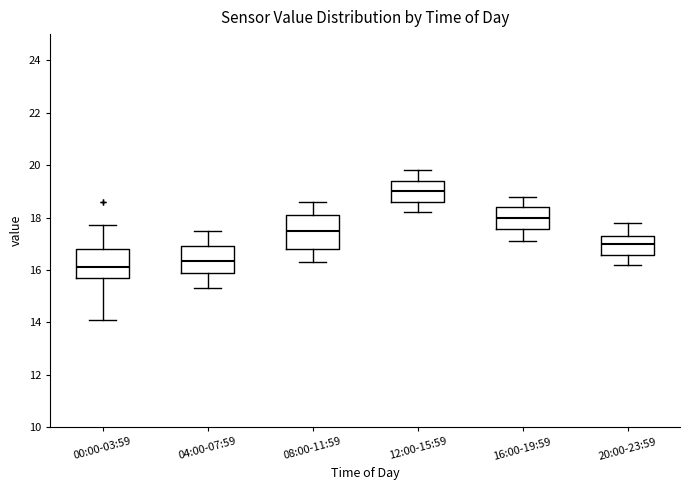

Reading left to right, read every box against the y-axis: the position of its median line, the range the box covers, and the ends of its whiskers. The values are not printed on the chart, so give them approximately, as read against the axis.

00:00-03:59: median 16.2, box 15.8 to 16.8, whiskers 14.2 to 17.8
04:00-07:59: median 16.4, box 16.0 to 17.0, whiskers 15.4 to 17.6
08:00-11:59: median 17.6, box 16.8 to 18.2, whiskers 16.4 to 18.6
12:00-15:59: median 19.0, box 18.6 to 19.4, whiskers 18.2 to 19.8
16:00-19:59: median 18.0, box 17.6 to 18.4, whiskers 17.2 to 18.8
20:00-23:59: median 17.0, box 16.6 to 17.4, whiskers 16.2 to 17.8